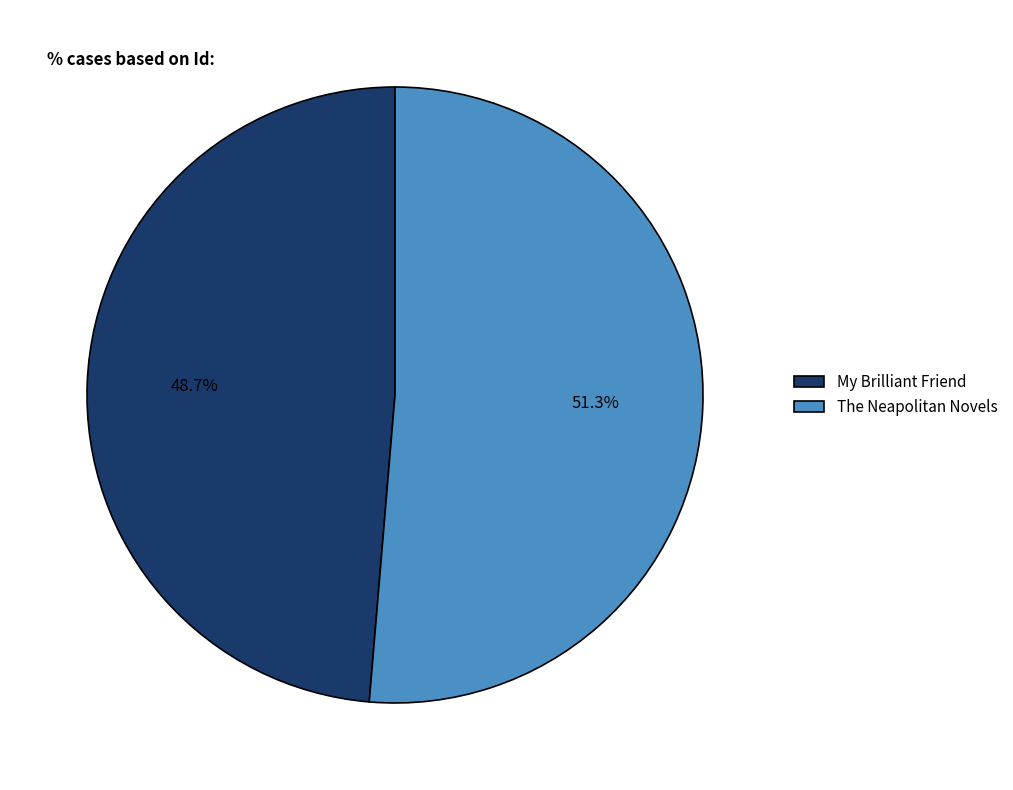

The The Neapolitan Novels slice represents 51% of the pie. True or false?

True